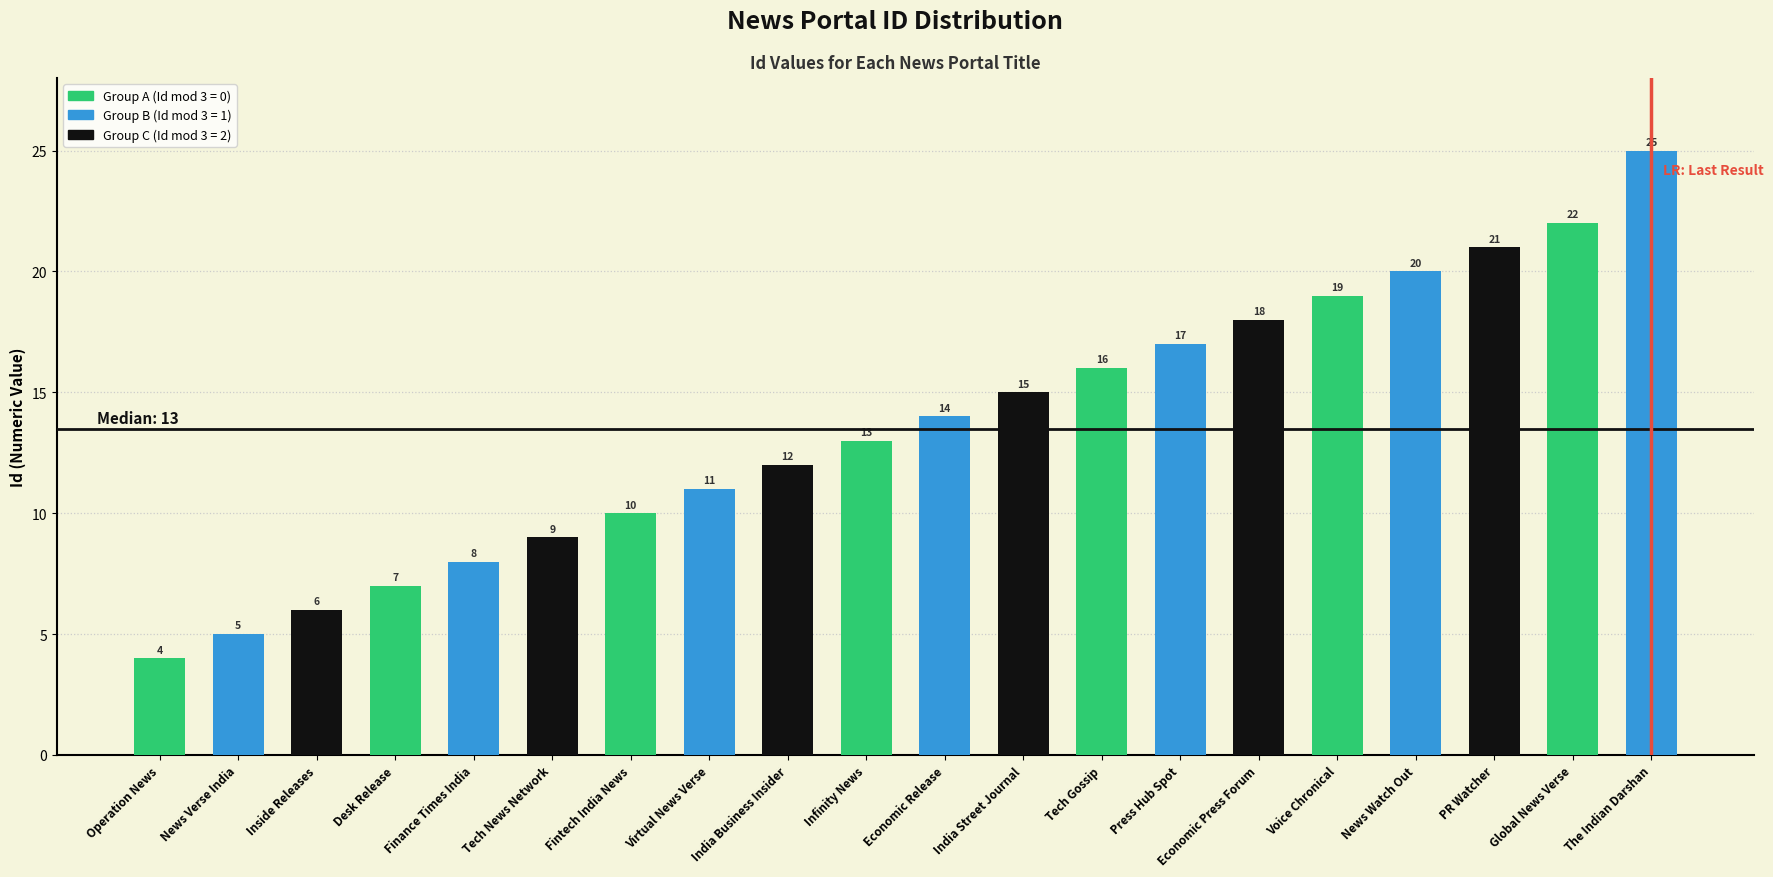

Rank the categories by value from highest to lowest.

The Indian Darshan, Global News Verse, PR Watcher, News Watch Out, Voice Chronical, Economic Press Forum, Press Hub Spot, Tech Gossip, India Street Journal, Economic Release, Infinity News, India Business Insider, Virtual News Verse, Fintech India News, Tech News Network, Finance Times India, Desk Release, Inside Releases, News Verse India, Operation News